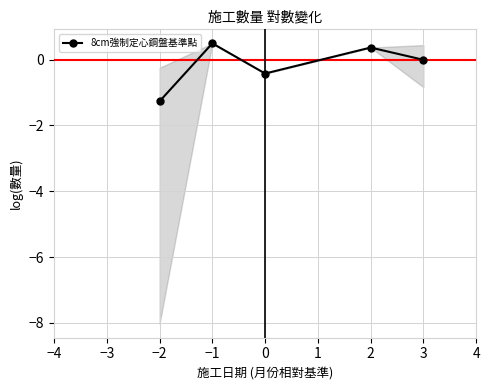

True or false: 8cm強制定心鋼盤基準點 has more than 0 interior local peaks.

True